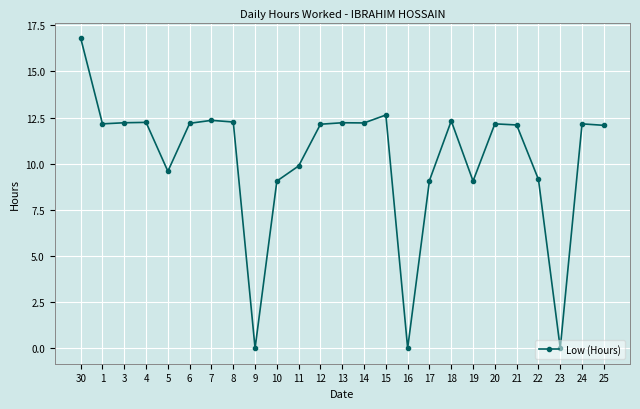

Is it true that the value at 14 is 12.2?

True